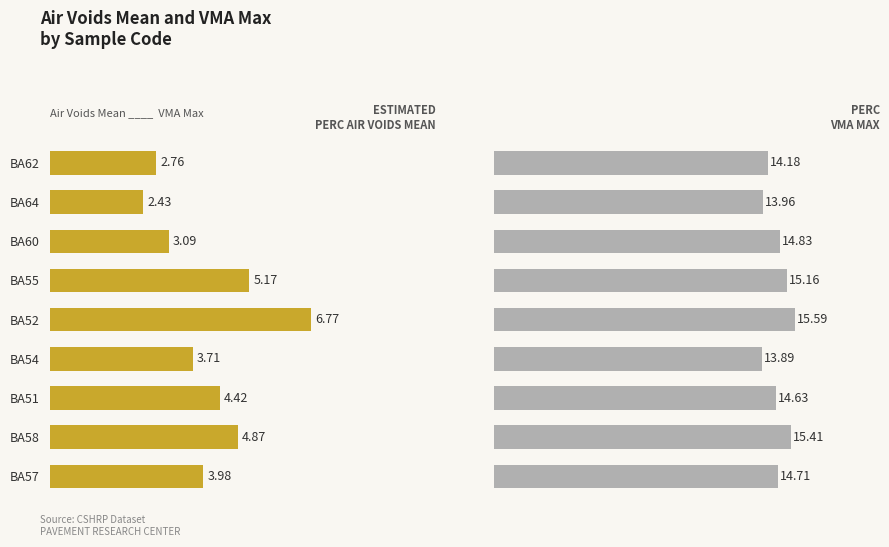

What is the average value of the PERC_AIR_VOIDS_MEAN series?

4.1